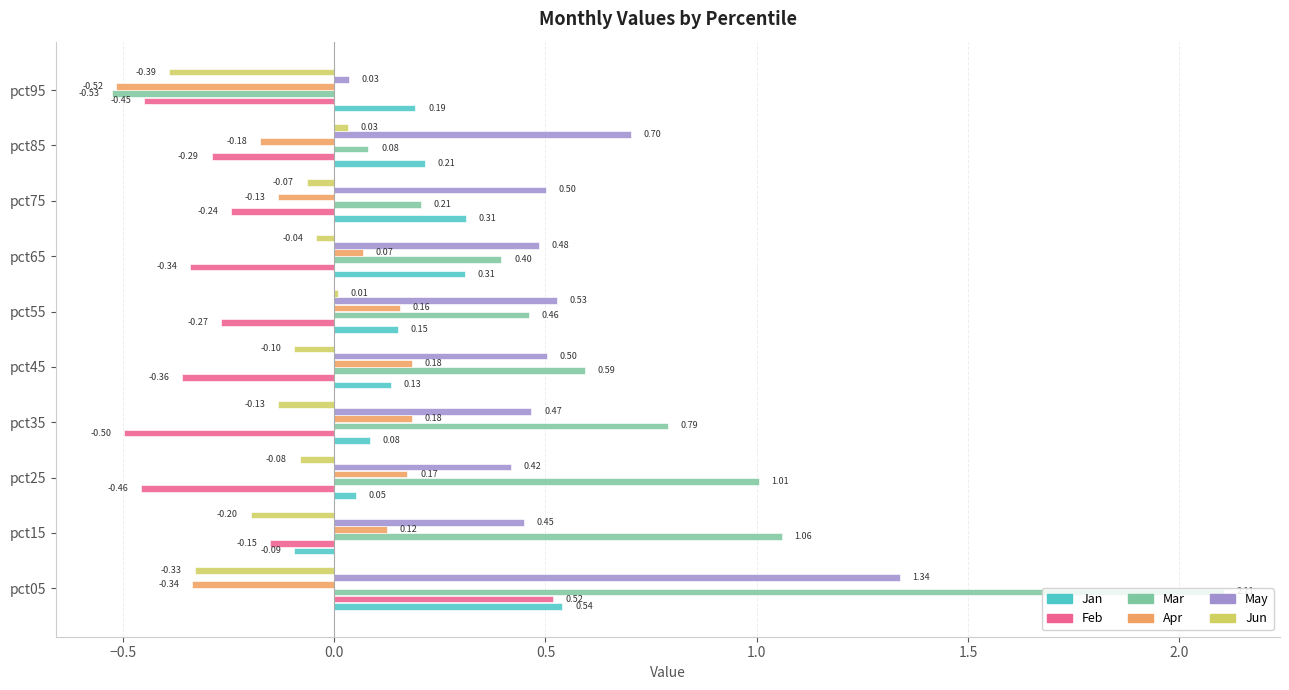

What is the average value of the May series?

0.5